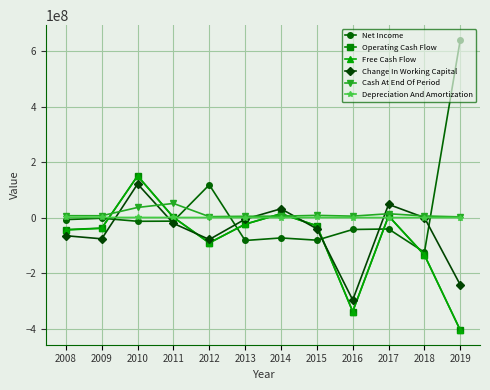

Which series has the largest total across all categories?

Net Income